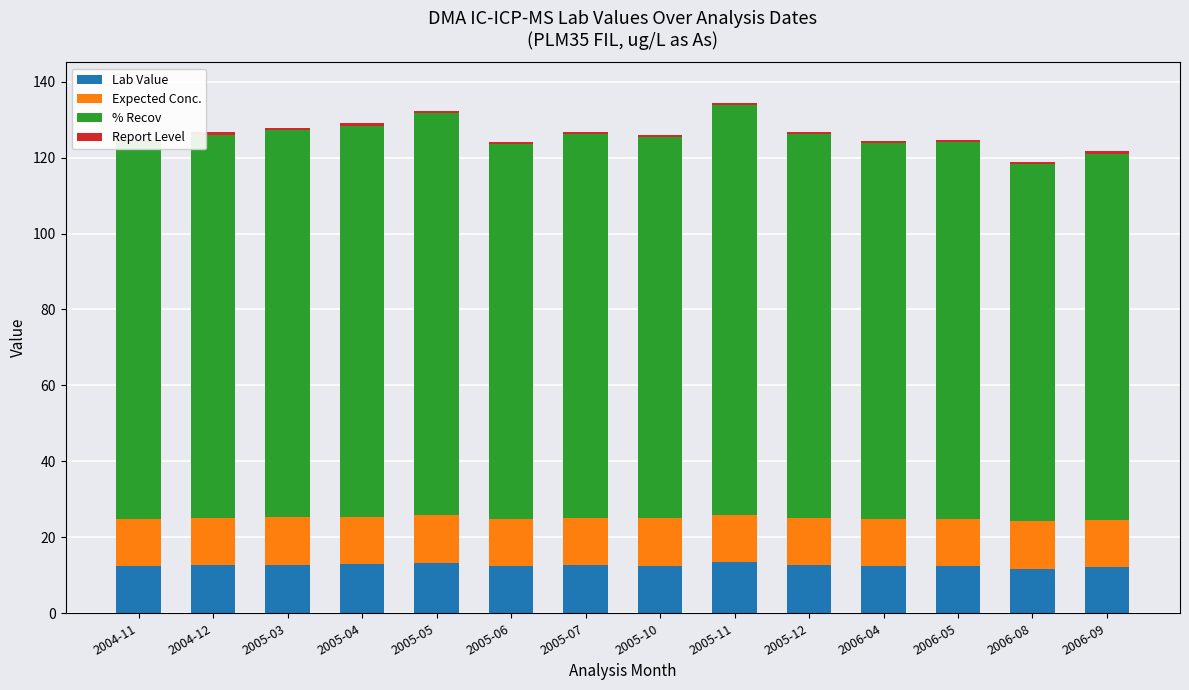

At which category is the sum across all series the highest?

2005-11